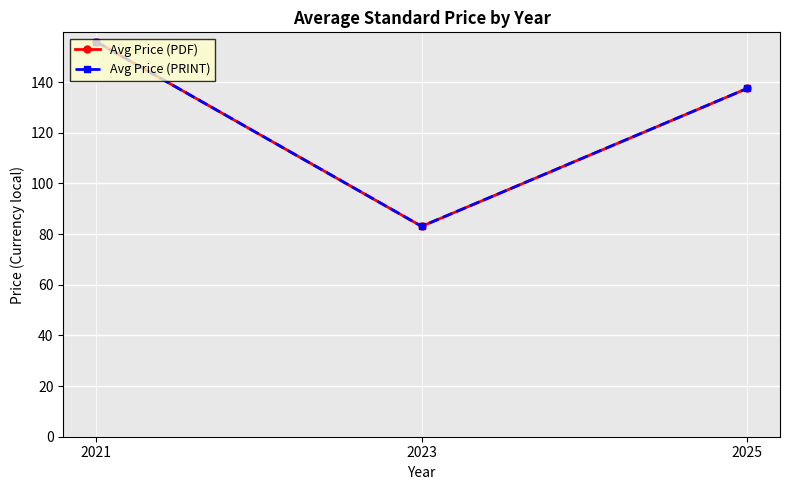

Is this an area chart (filled region under the line)?

No